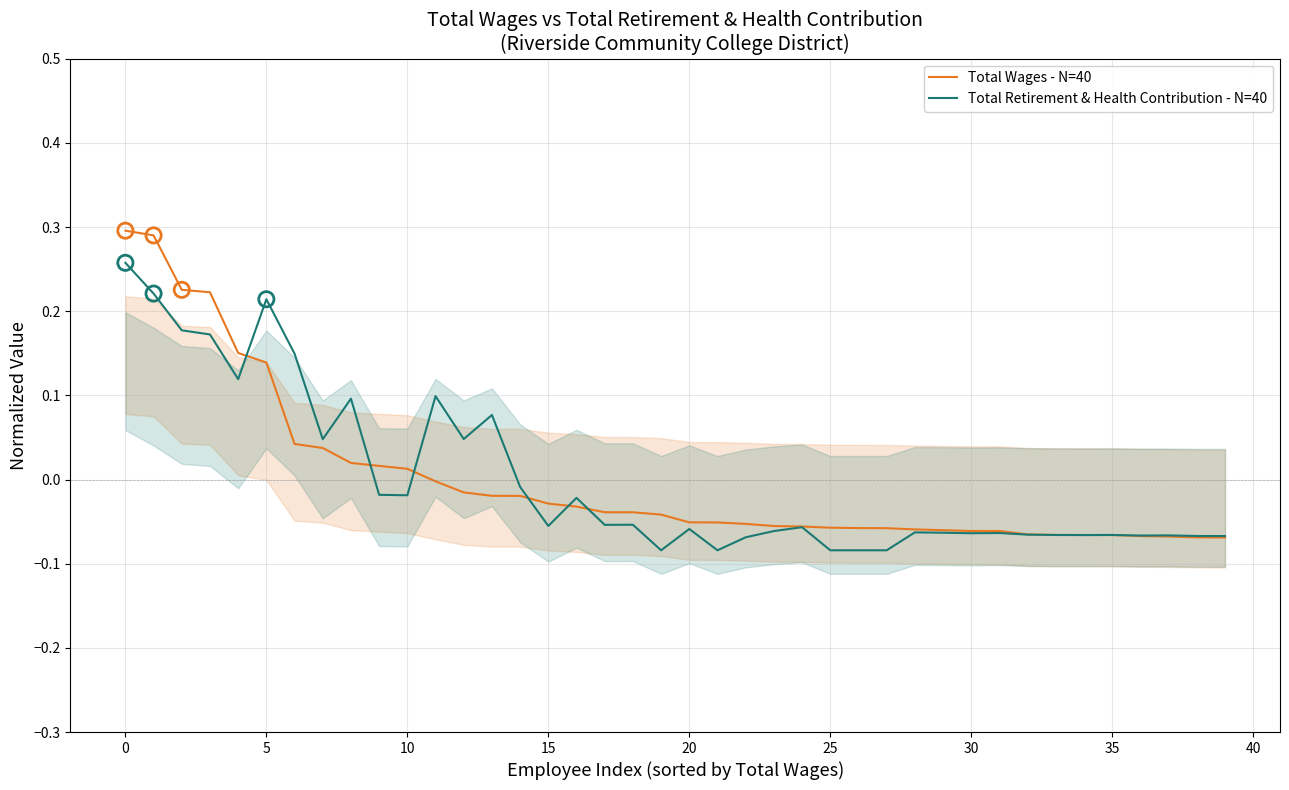

What is the total value across all series at 26?

-0.1